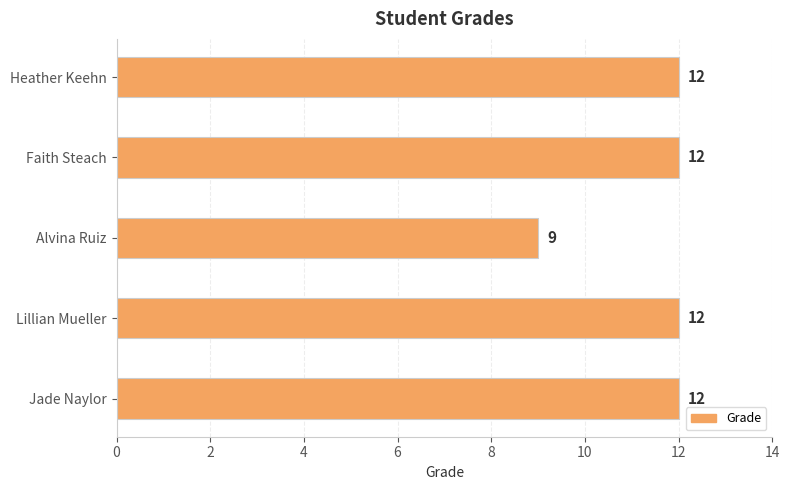

Is it true that the value at Lillian Mueller is 12?

True